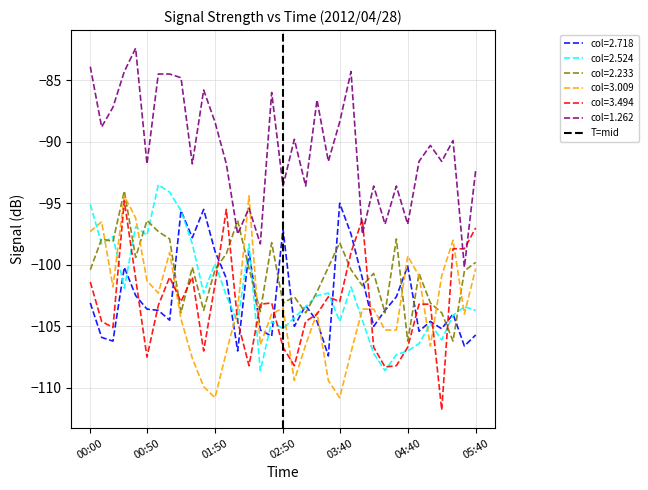

Read the col=2.233 value at 00:50.

-96.4